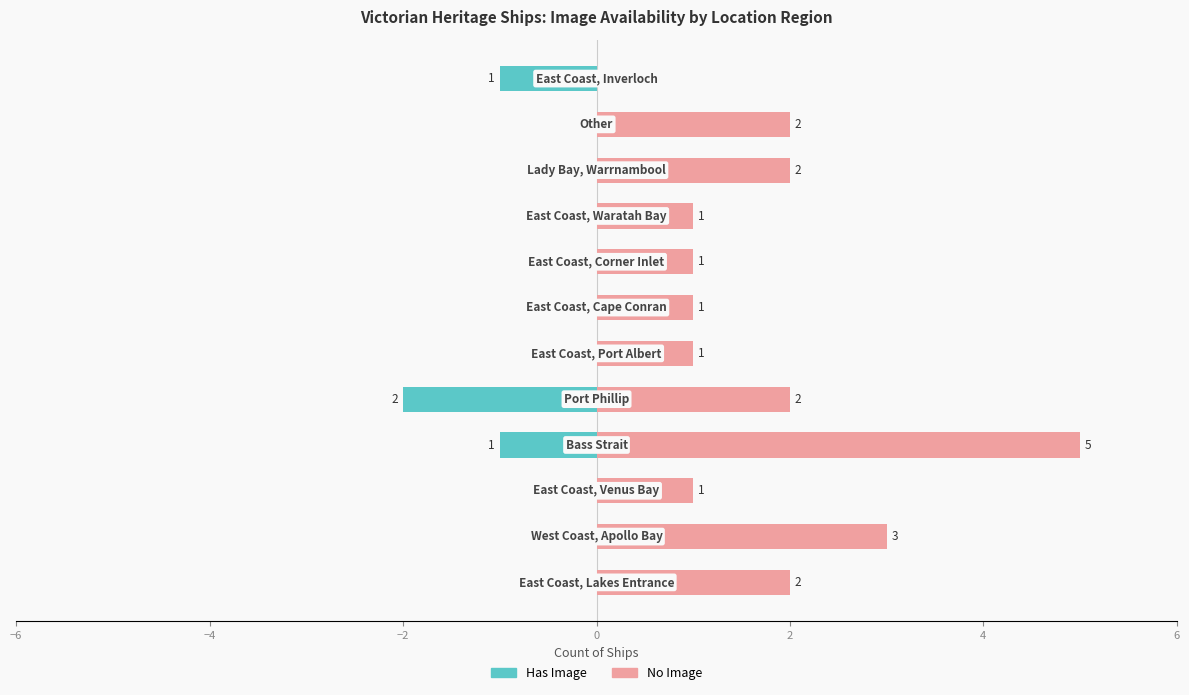

At how many categories does at least one series exceed 0?

11